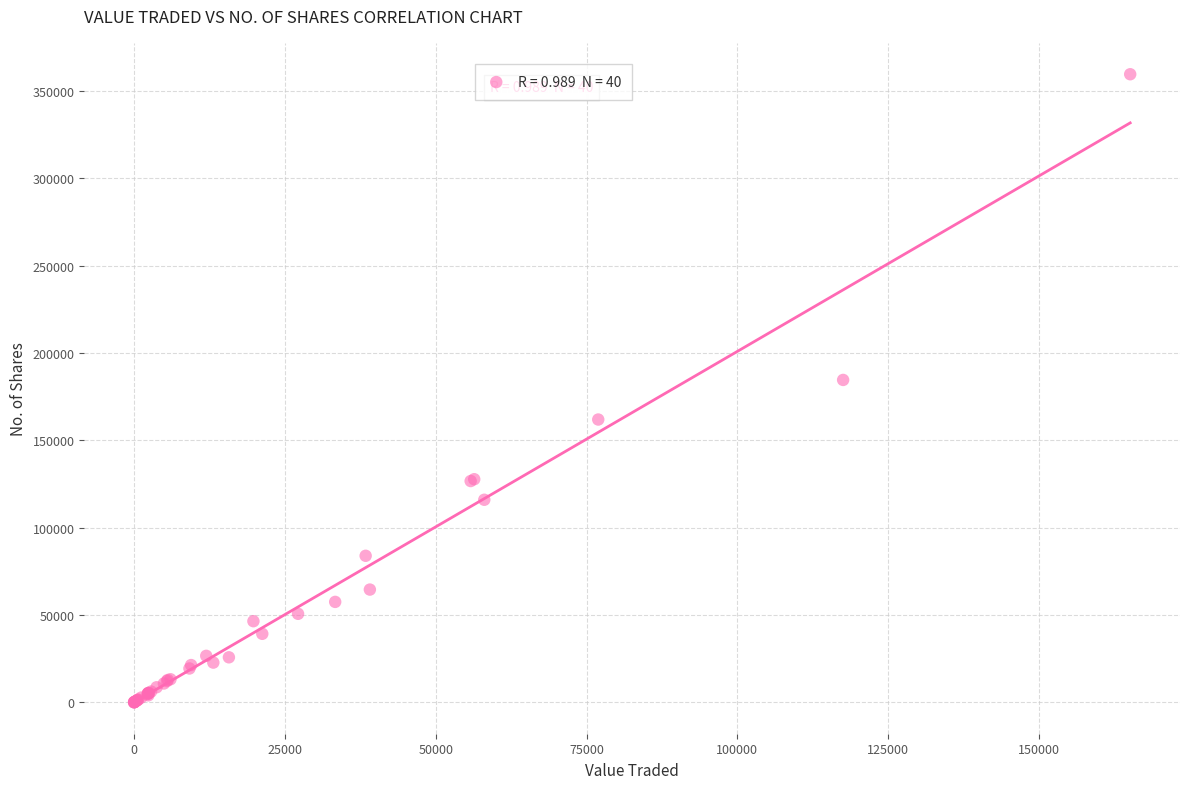

What Y value in the scatter plot is closest to 179797?

184559